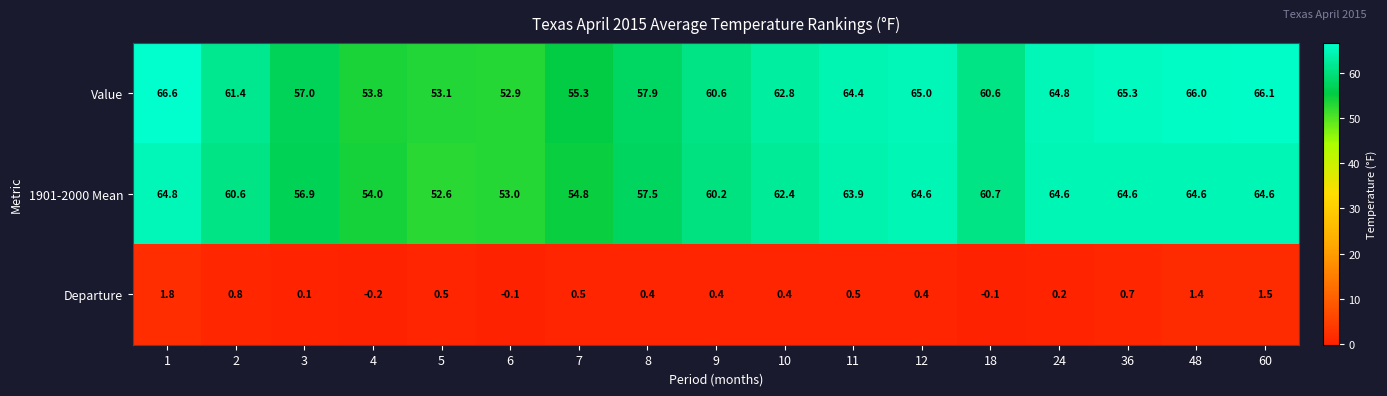

What is the total value across all series at 24?

129.6